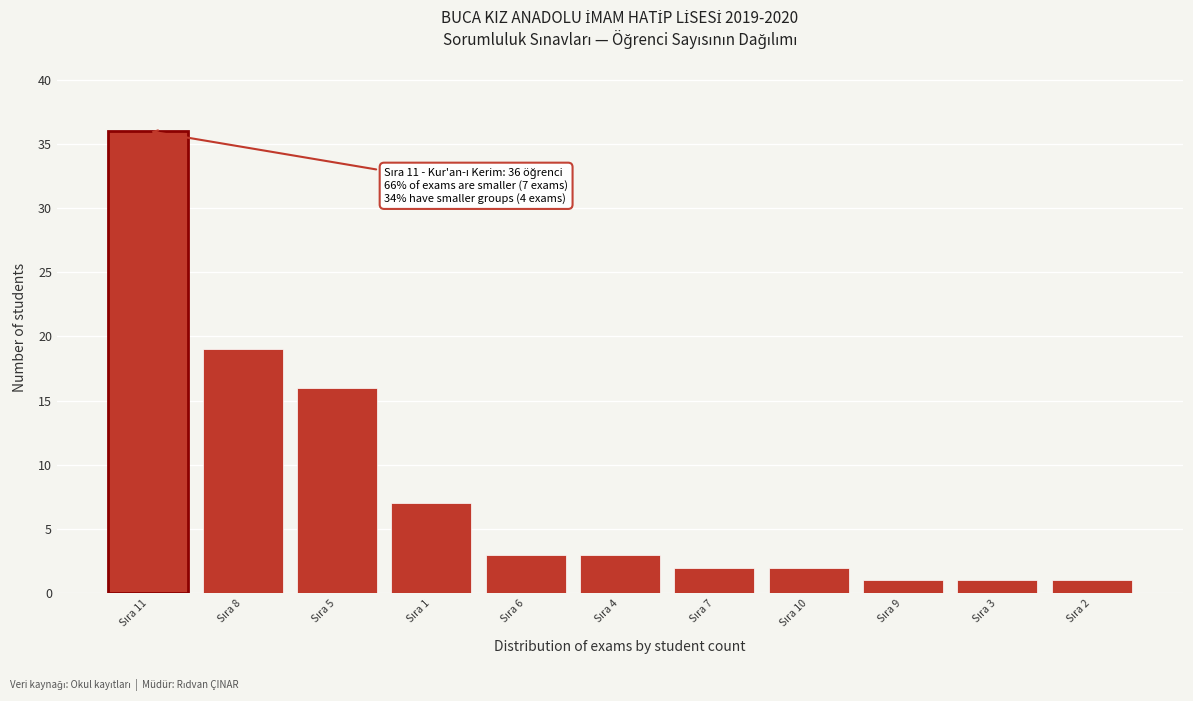

Reading left to right, list all the values displayed in this chart.

36	19	16	7	3	3	2	2	1	1	1